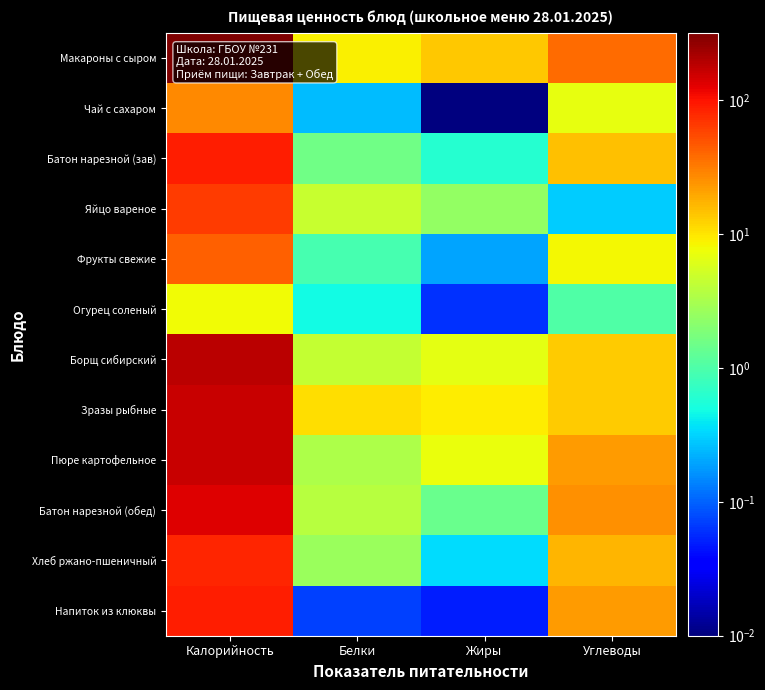

What is the maximum value shown in the chart?

318.0